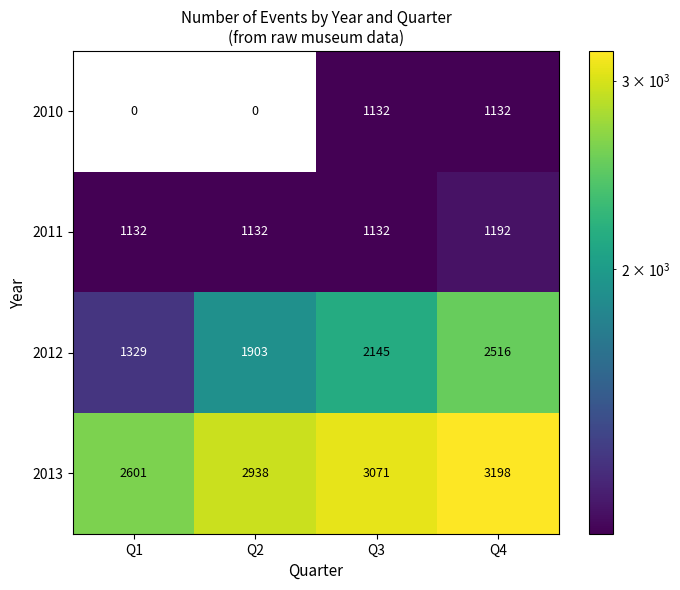

The value of 2013 at Q1 is 3919. True or false?

False